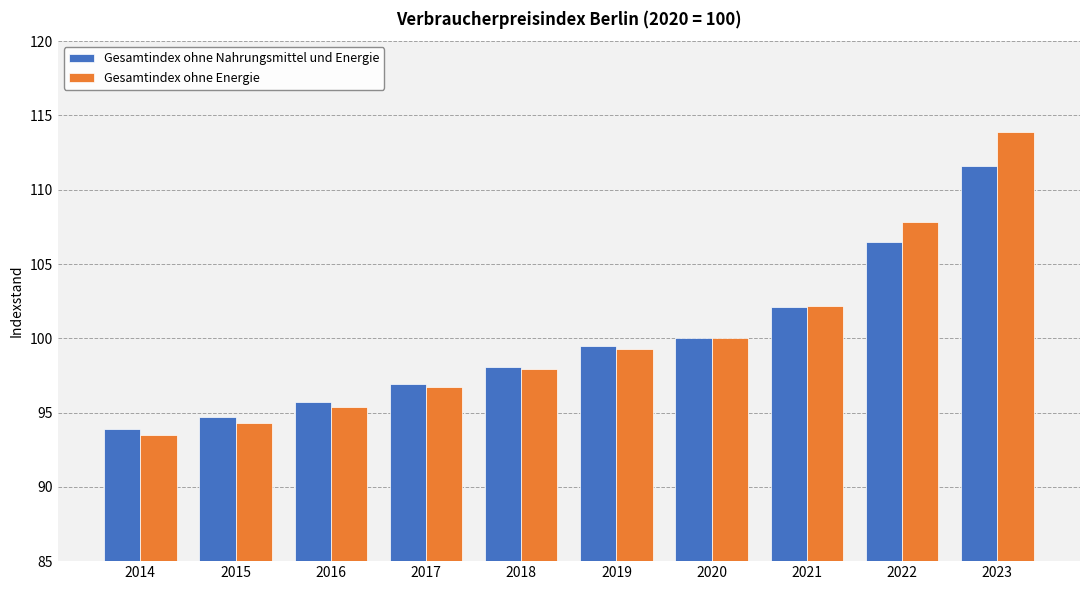

What is the difference between the second highest and minimum values in the Gesamtindex ohne Nahrungsmittel und Energie series?

12.6